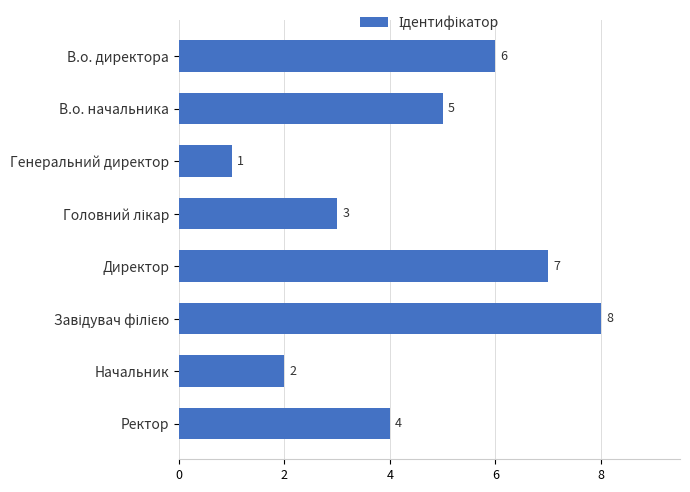

Is it true that the value at В.о. начальника is 5?

True